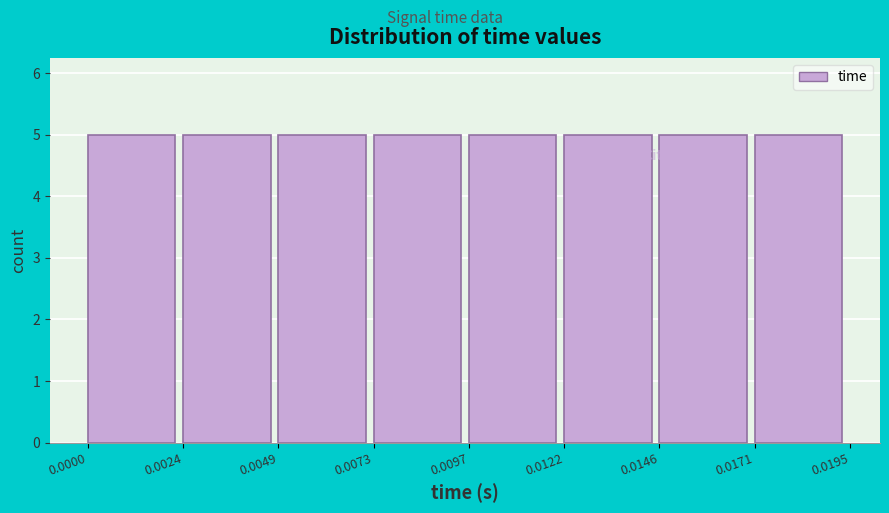

Reading left to right, list every bar in this chart as the range it spans on the x-axis followed by its height. The values are not printed on the chart, so give them approximately, as read against the axis.

0.0000 to 0.0024: 5
0.0024 to 0.0049: 5
0.0049 to 0.0073: 5
0.0073 to 0.0097: 5
0.0097 to 0.0122: 5
0.0122 to 0.0146: 5
0.0146 to 0.0171: 5
0.0171 to 0.0195: 5